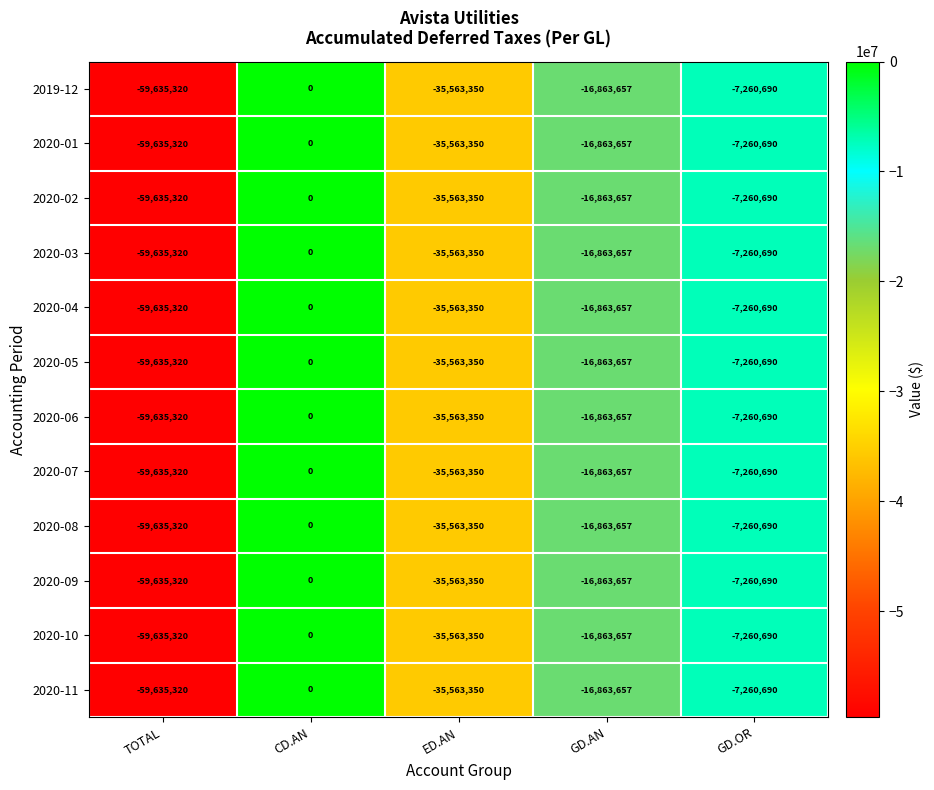

At which label does 2020-02 first exceed -16863657?

CD.AN